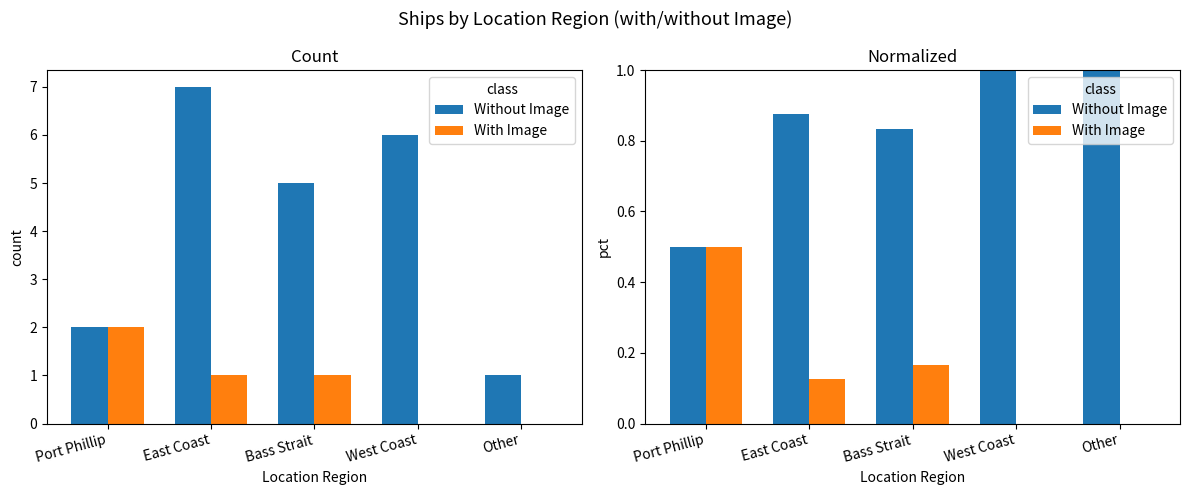

Does the chart contain any negative values?

No